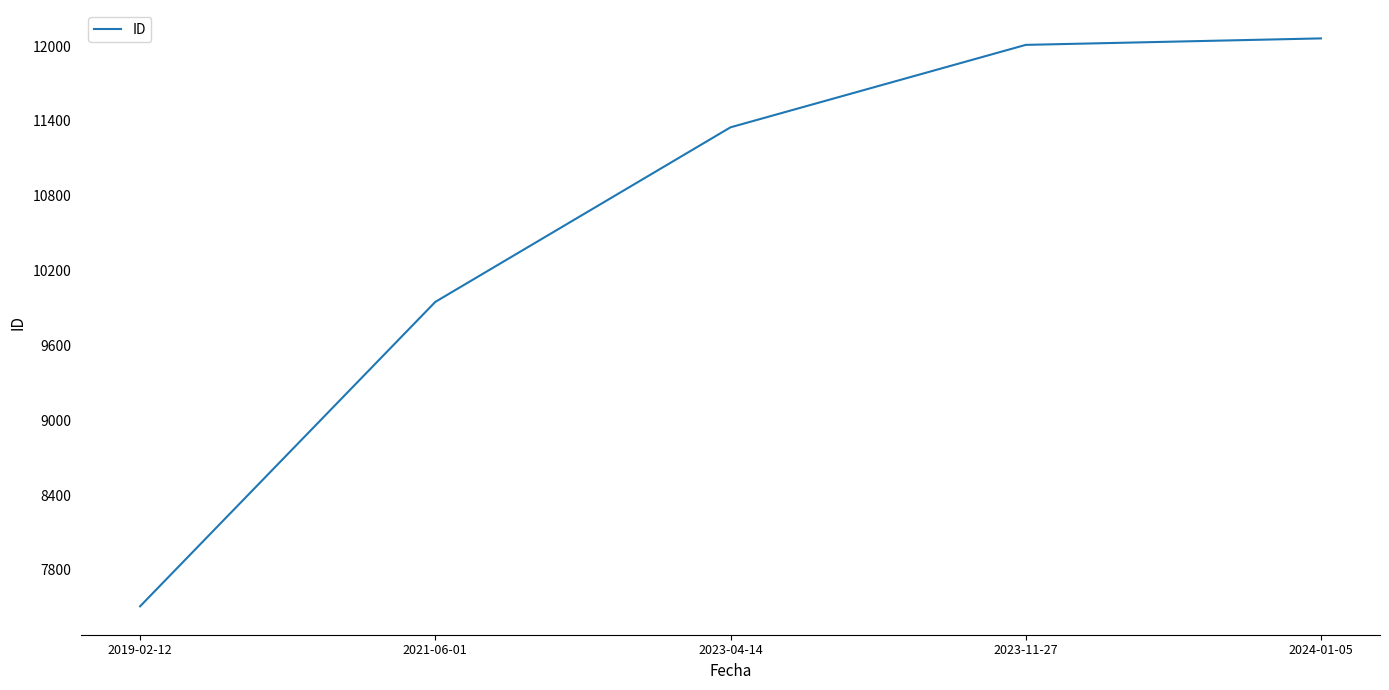

What is the sum of all values?

52878